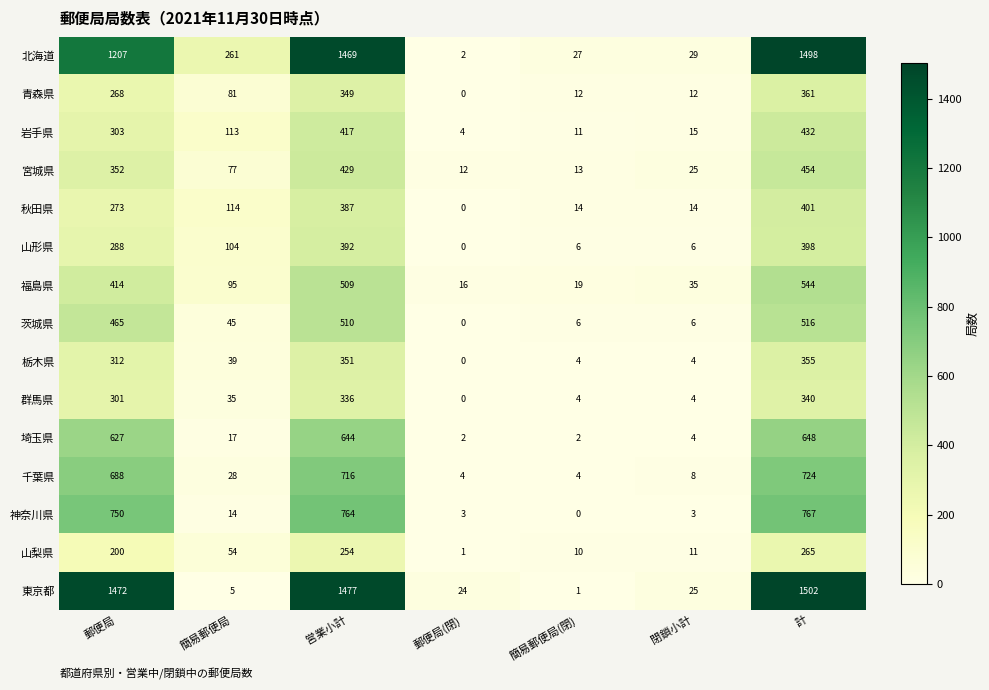

What is the difference between the second highest and minimum values in the 神奈川県 series?

764